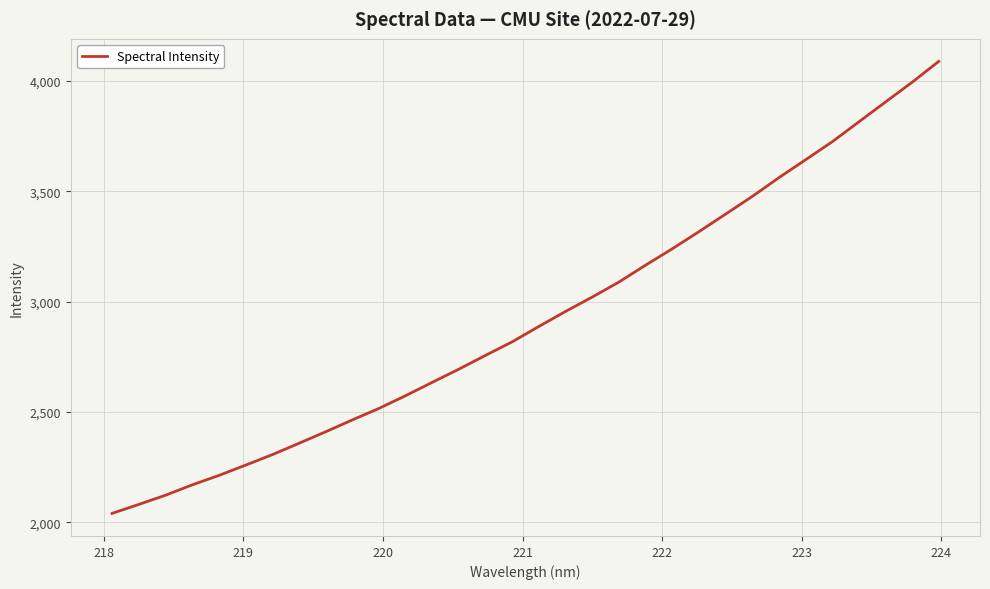

What is the maximum value shown in the chart?

4087.8